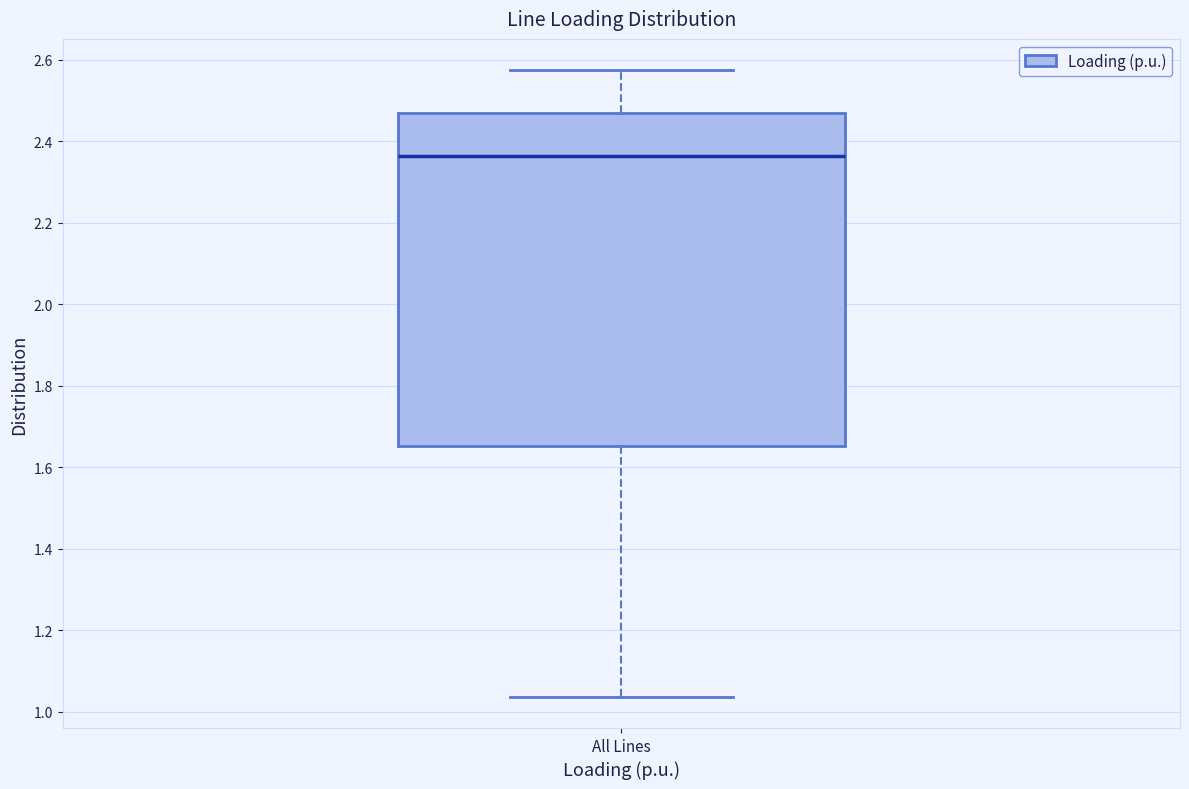

Read this box plot against the y-axis: the position of the median line, the range covered by the box, and the ends of both whiskers. The values are not printed on the chart, so give them approximately, as read against the axis.

median 2.36, box 1.66 to 2.46, whiskers 1.04 to 2.58